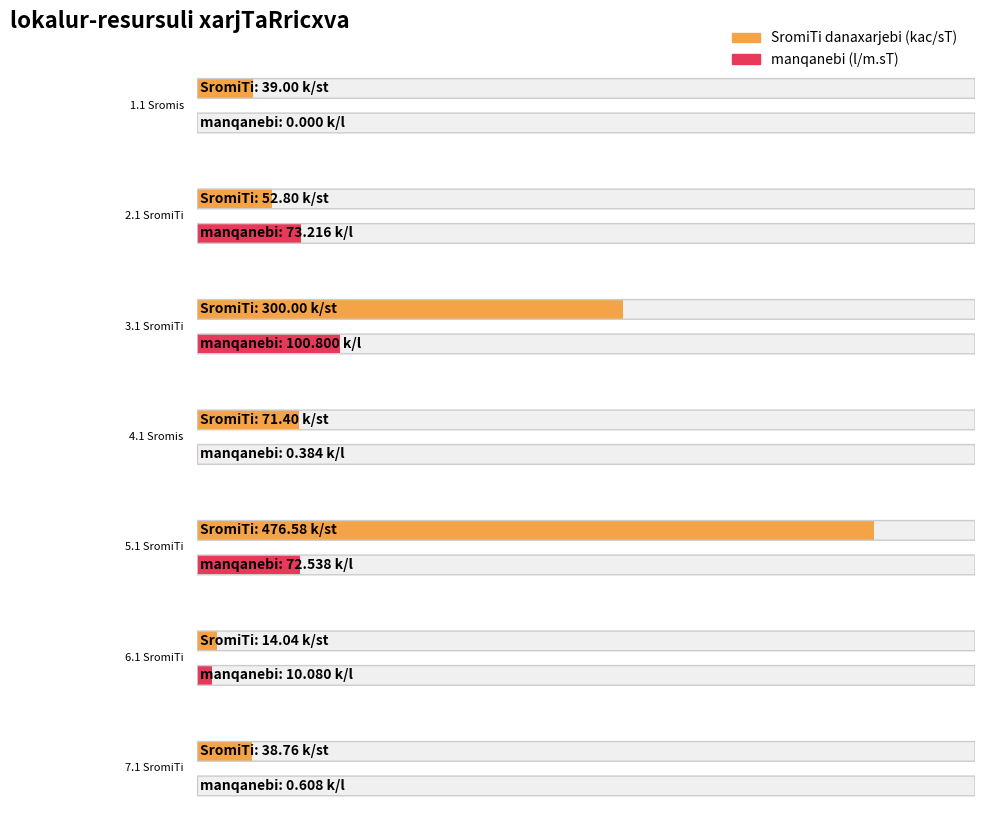

Is it true that SromiTi danaxarjebi equals 300.0 at 3.1 SromiTi?

True